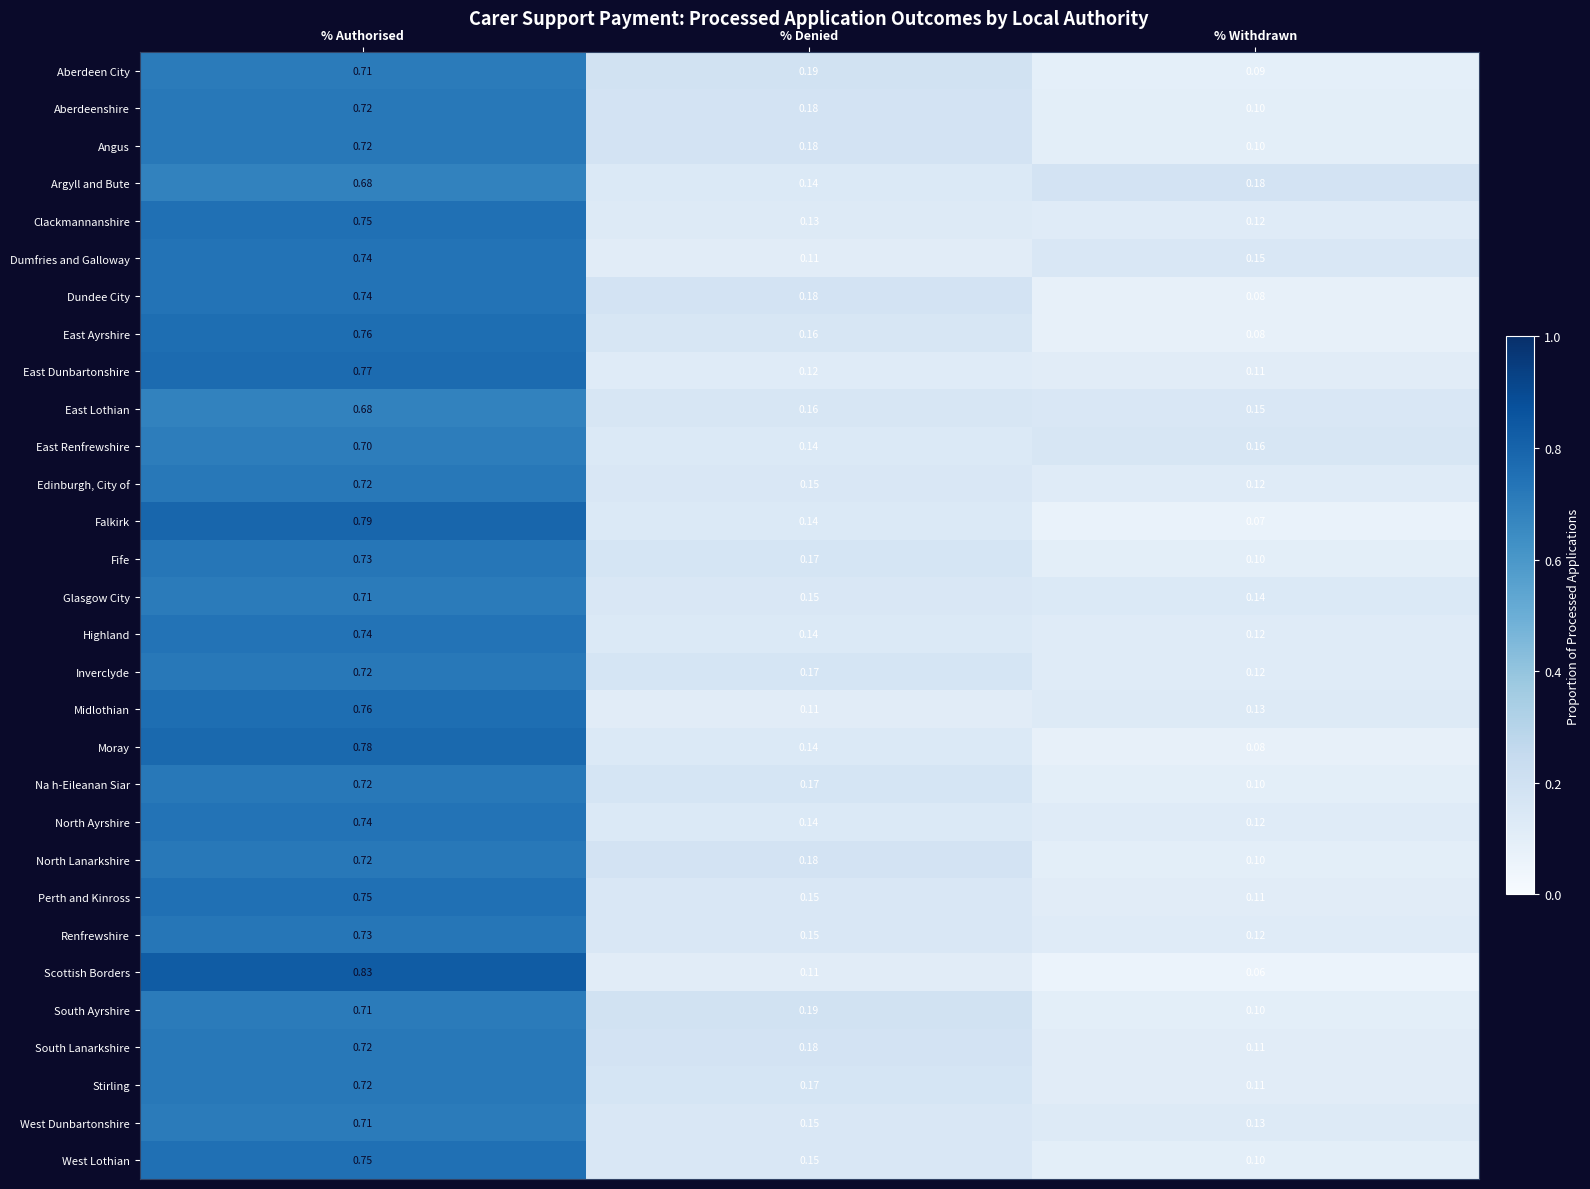

Which series has the largest range (max minus min)?

Scottish Borders